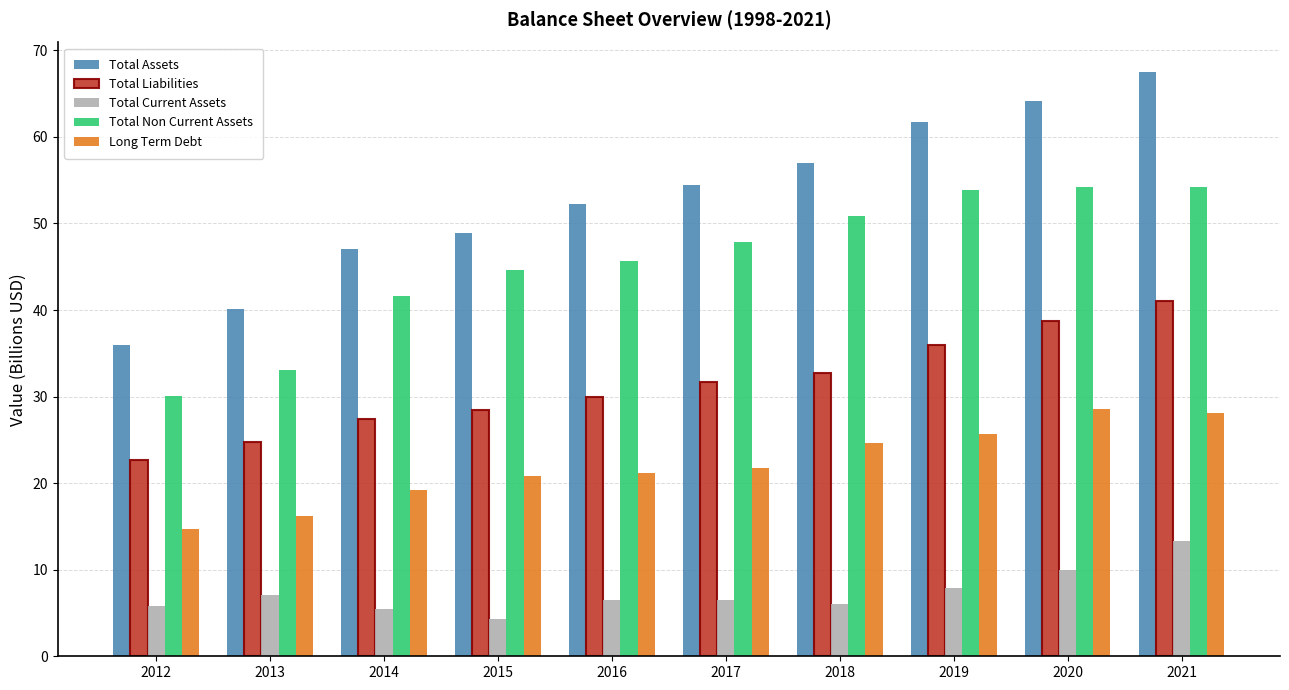

How many categories are shown in the chart?

10